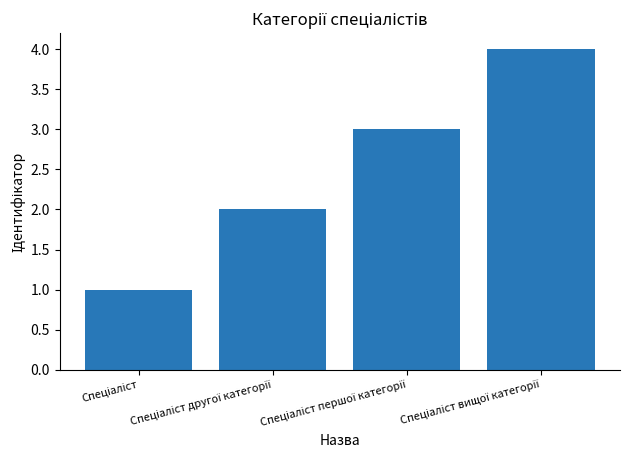

What is the sum of all values?

10